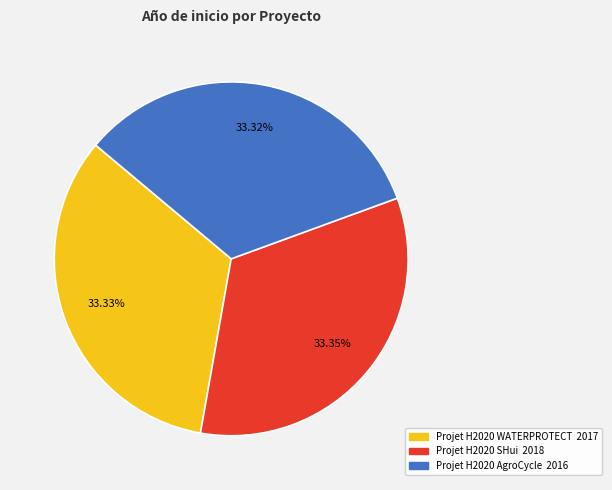

What is the ratio of the value at Projet H2020 SHui to the value at Projet H2020 WATERPROTECT?

1.0